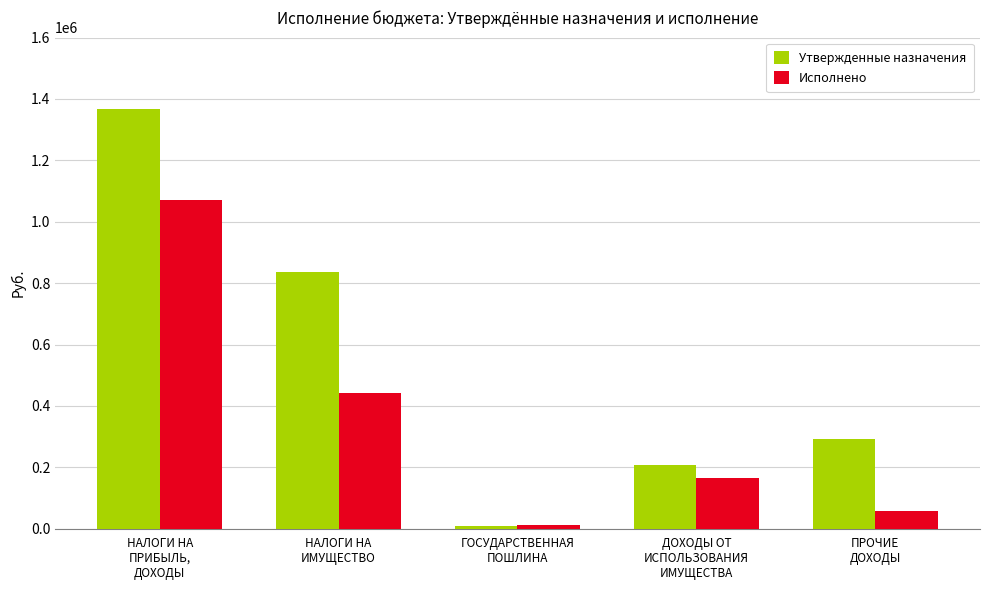

List the series in order of their peak value, lowest first.

Исполнено, Утвержденные назначения